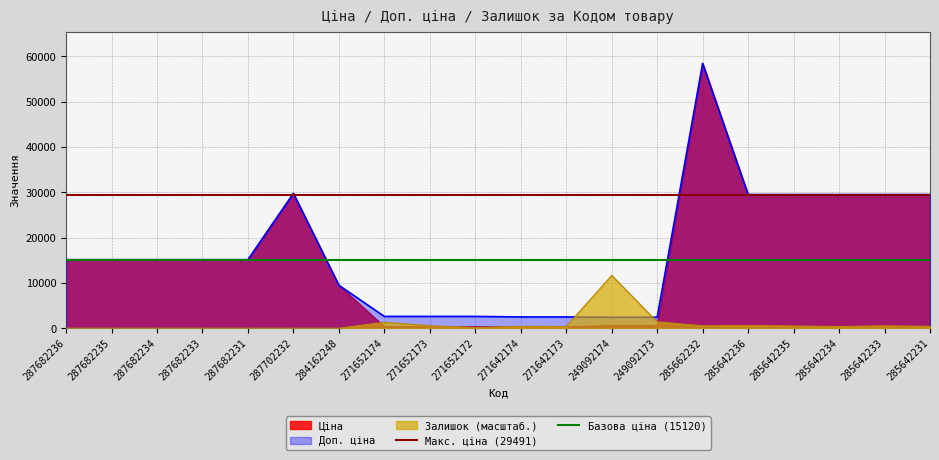

At which label does Макс. ціна (29491) reach its peak?

287682236